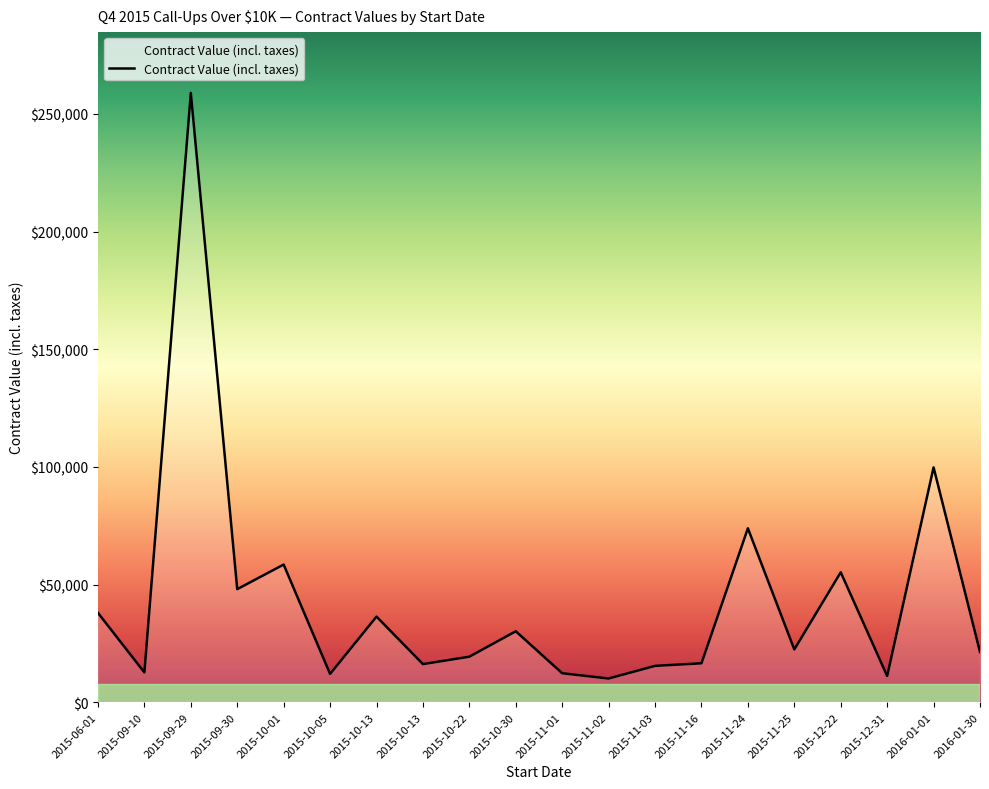

Where is the first local minimum?

2015-09-10